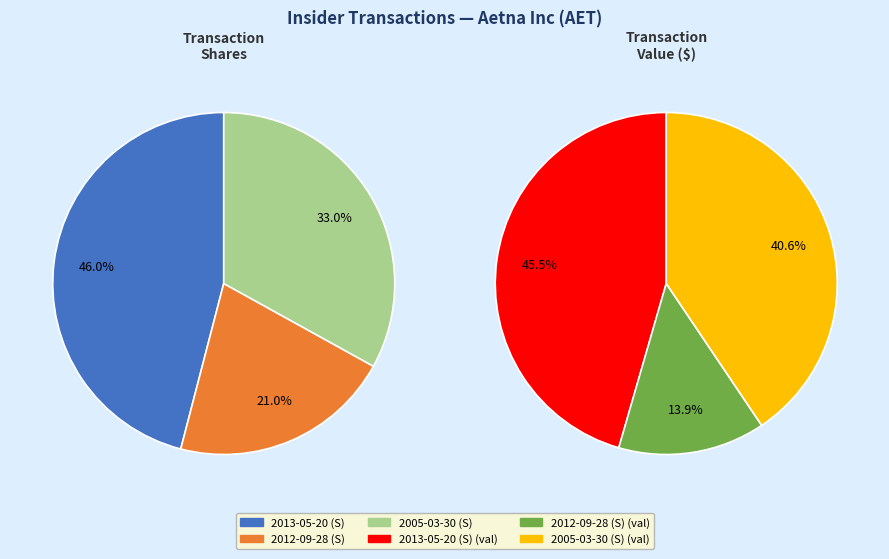

True or false: 2012-09-28 (S) accounts for 22% of the total.

False